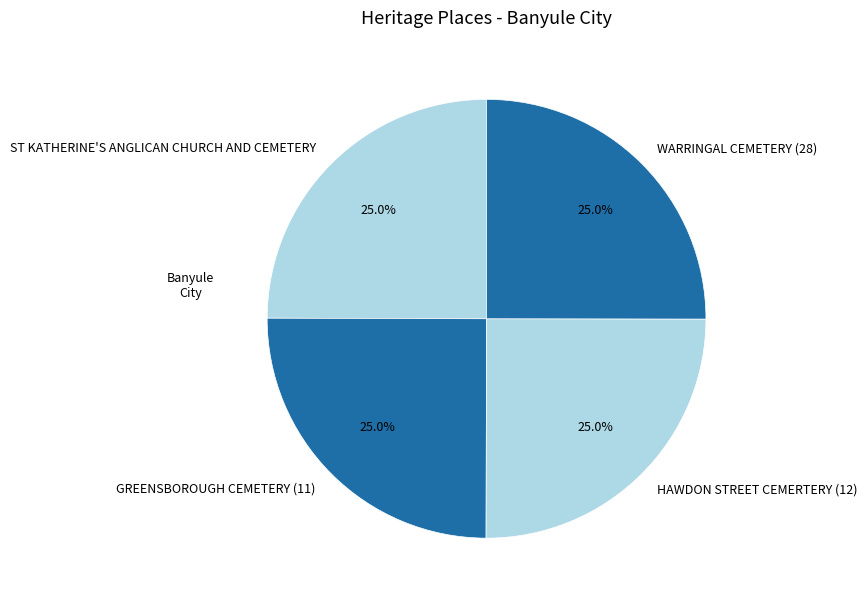

To the nearest percent, what is the average slice percentage?

25%